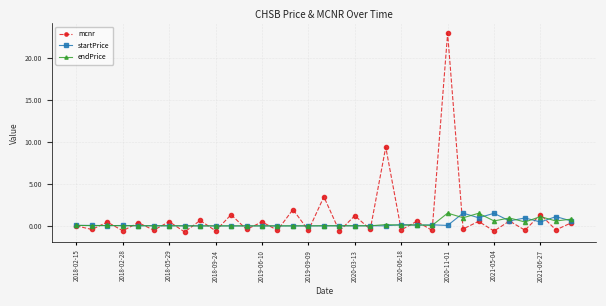

True or false: startPrice and mcnr intersect in this chart.

True